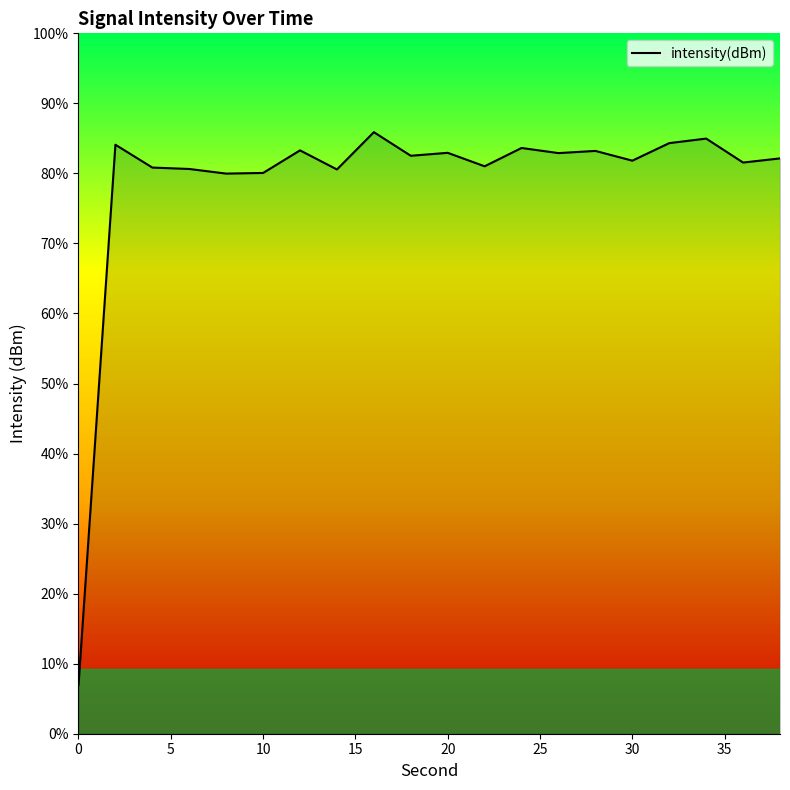

Reading right to left, extract all data points from this chart.

-123.2	-124.0	-119.5	-120.4	-123.6	-121.8	-122.2	-121.3	-124.7	-122.2	-122.7	-118.3	-125.3	-121.7	-125.9	-126.0	-125.2	-124.9	-120.7	-221.0